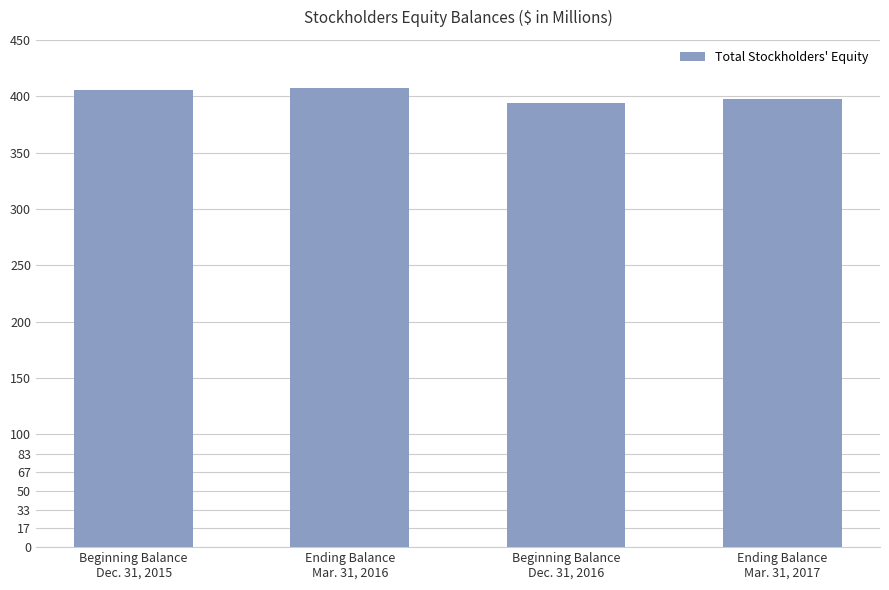

What is the difference between the maximum and second lowest values?

9.7